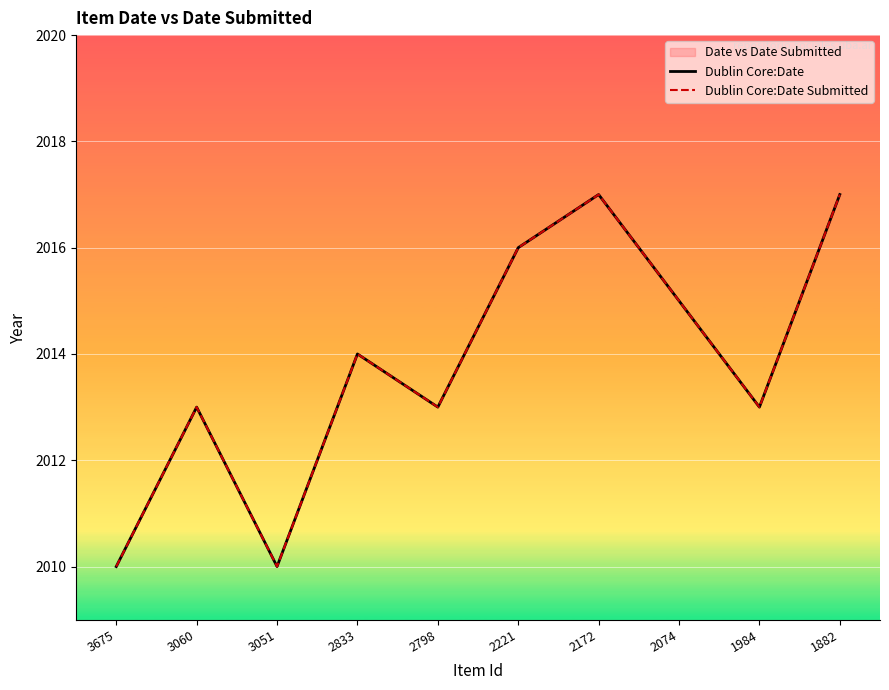

At which label is Dublin Core:Date closest to 2013?

3060